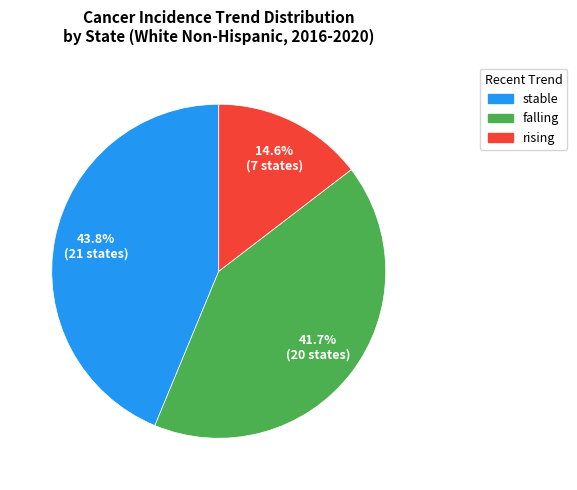

The stable slice represents 44% of the pie. True or false?

True